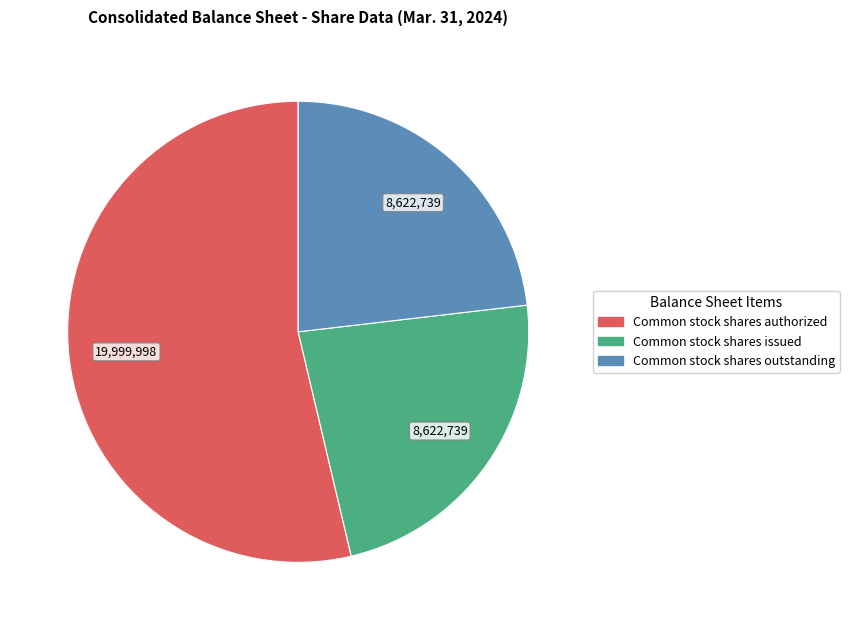

What is the ratio of the value at Common stock shares outstanding to the value at Common stock shares authorized?

0.4